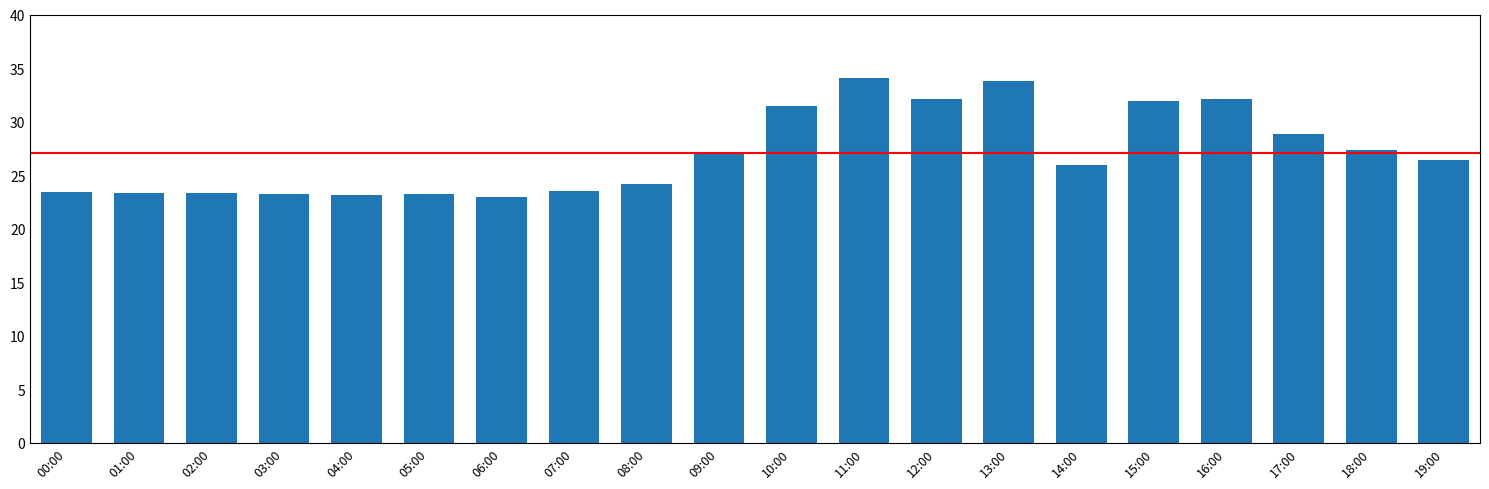

At which label does the data first exceed 26?

09:00